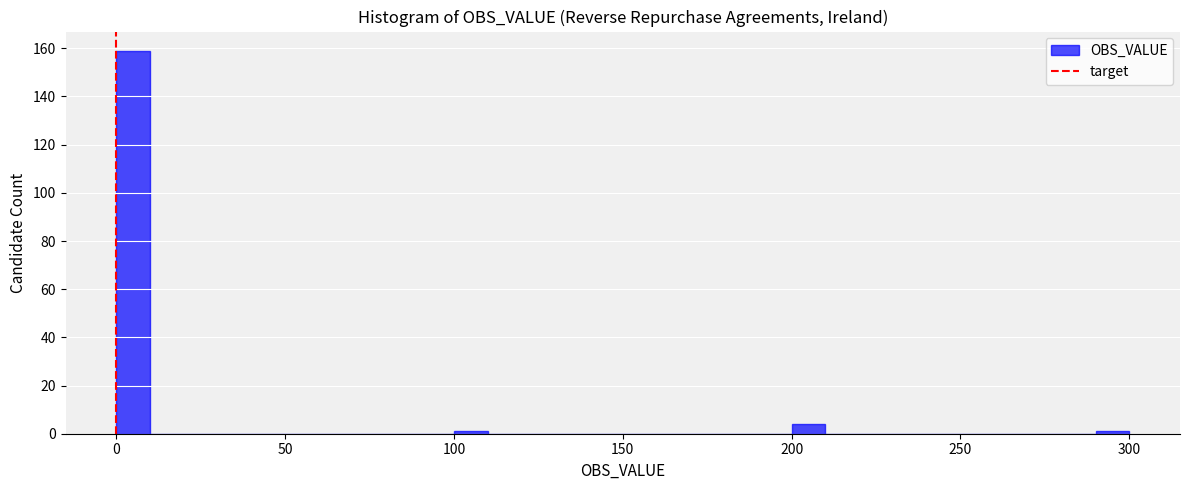

Around what value on the x-axis is the tallest bar? Give the approximate position of its centre, as read against the axis.

5